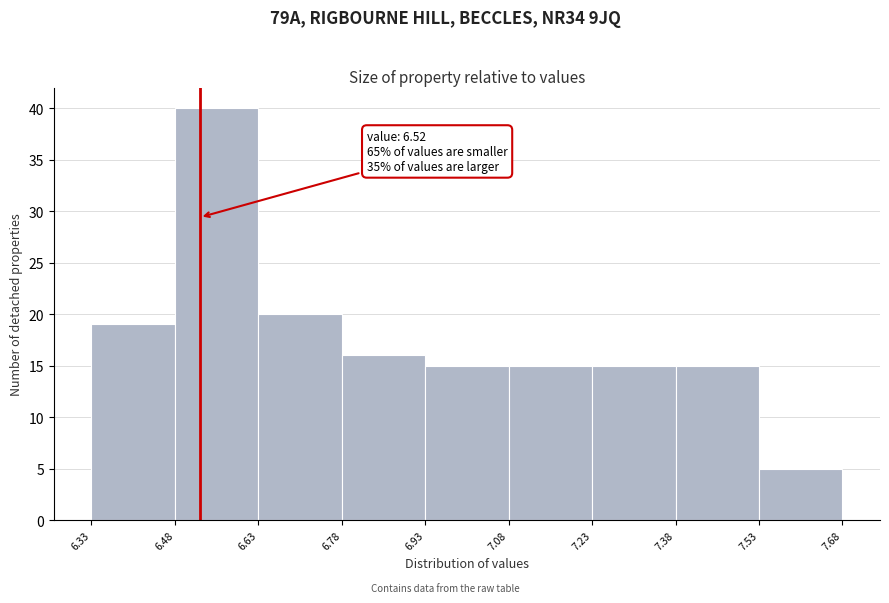

Which range on the x-axis has the tallest bar?

6.48 to 6.63